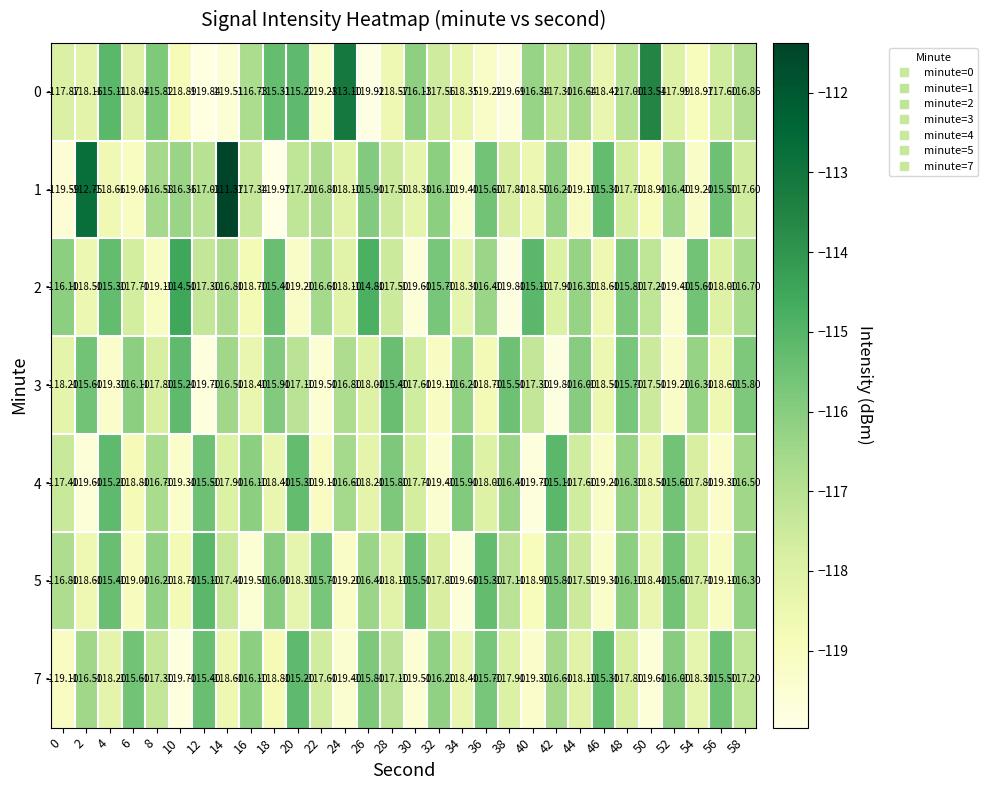

Is the value of 0 at 14 greater than the value of 4 at 36?

No